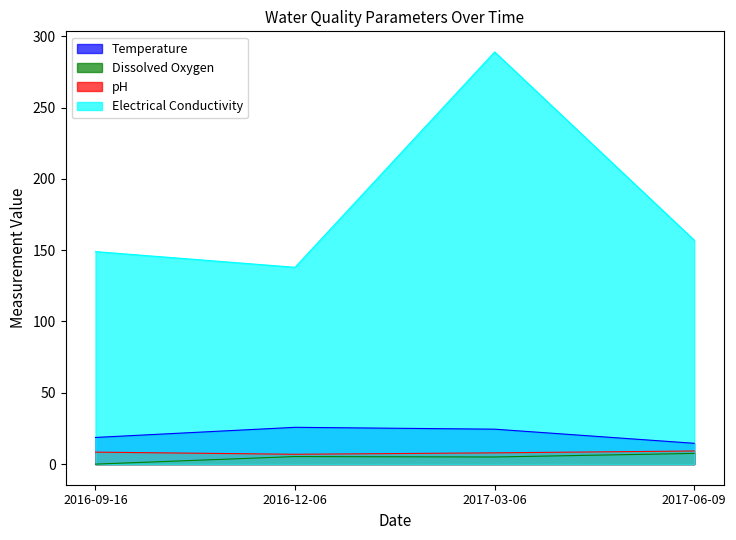

What is the maximum value shown in the chart?

289.0